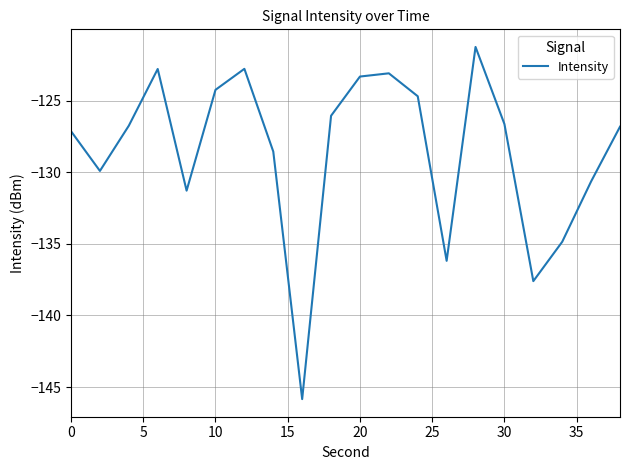

What is the maximum value shown in the chart?

-121.3